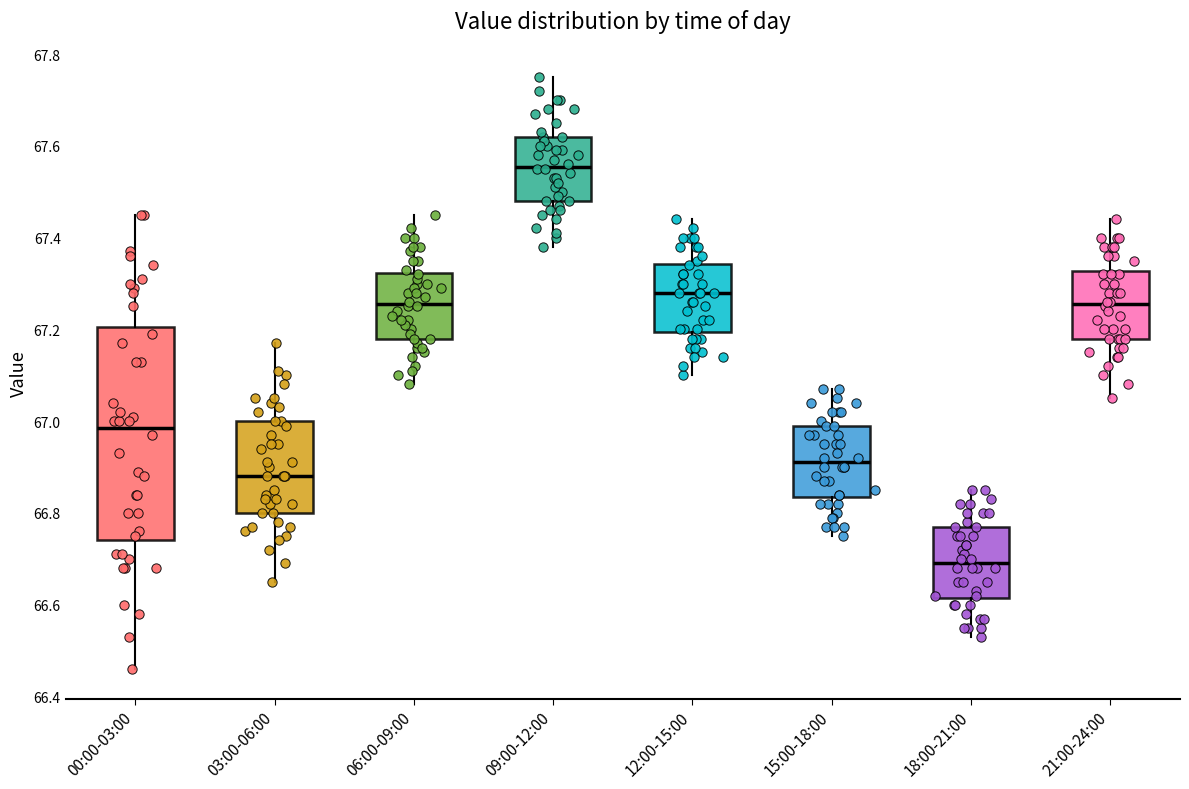

Reading left to right, transcribe this box plot: for each box, give where its median line is, the range the box spans, and where its two whiskers end, as read against the y-axis. The values are not printed on the chart, so give them approximately, as read against the axis.

00:00-03:00: median 66.98, box 66.74 to 67.20, whiskers 66.46 to 67.46
03:00-06:00: median 66.88, box 66.80 to 67.00, whiskers 66.66 to 67.18
06:00-09:00: median 67.26, box 67.18 to 67.32, whiskers 67.08 to 67.46
09:00-12:00: median 67.56, box 67.48 to 67.62, whiskers 67.38 to 67.76
12:00-15:00: median 67.28, box 67.20 to 67.34, whiskers 67.10 to 67.44
15:00-18:00: median 66.92, box 66.84 to 67.00, whiskers 66.76 to 67.08
18:00-21:00: median 66.70, box 66.62 to 66.78, whiskers 66.54 to 66.86
21:00-24:00: median 67.26, box 67.18 to 67.32, whiskers 67.06 to 67.44